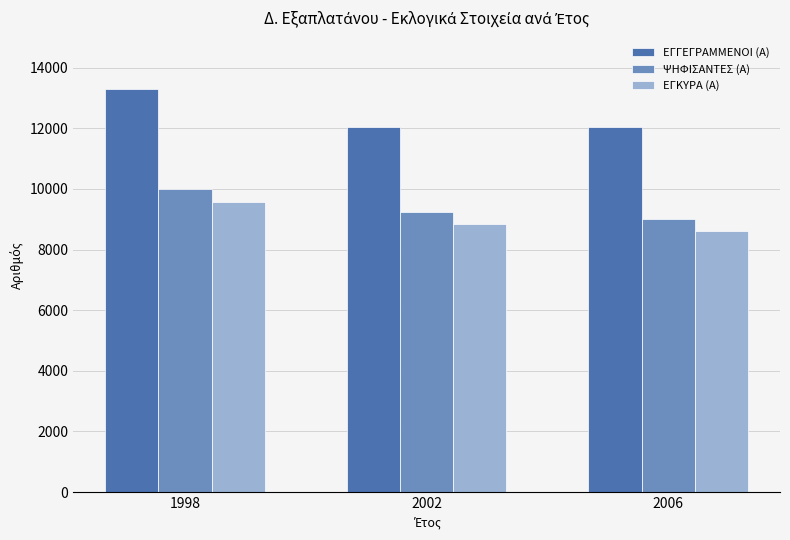

What is the sum of all ΕΓΓΕΓΡΑΜΜΕΝΟΙ (Α) values?

37406